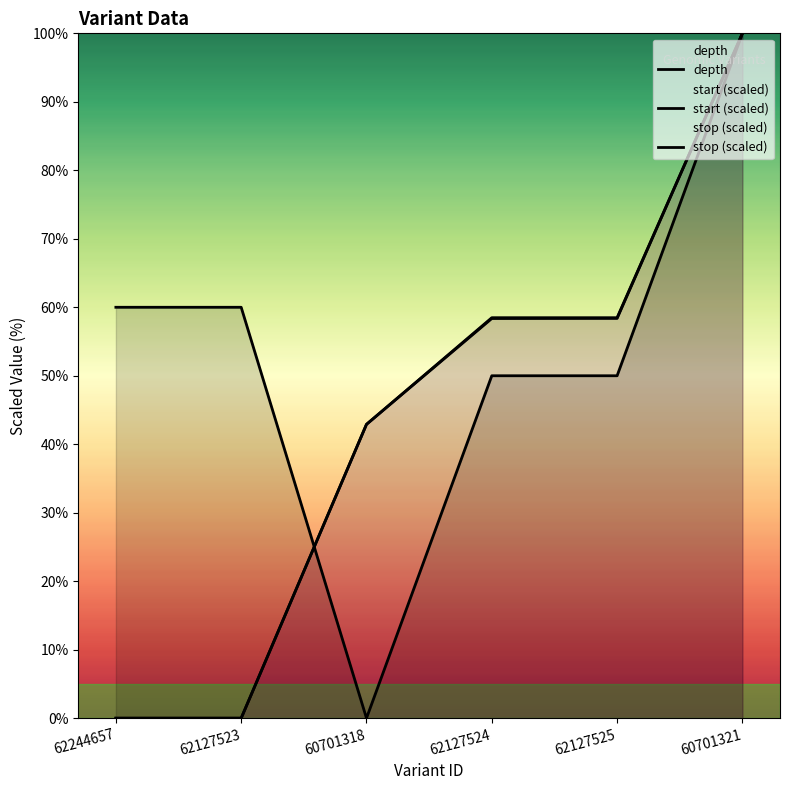

Reading left to right, list all the values displayed in this chart.

depth: 60.0	60.0	0.0	50.0	50.0	100.0
start (scaled): 0.0	0.0	42.9	58.4	58.4	100.0
stop (scaled): 0.0	0.0	42.9	58.5	58.5	100.0